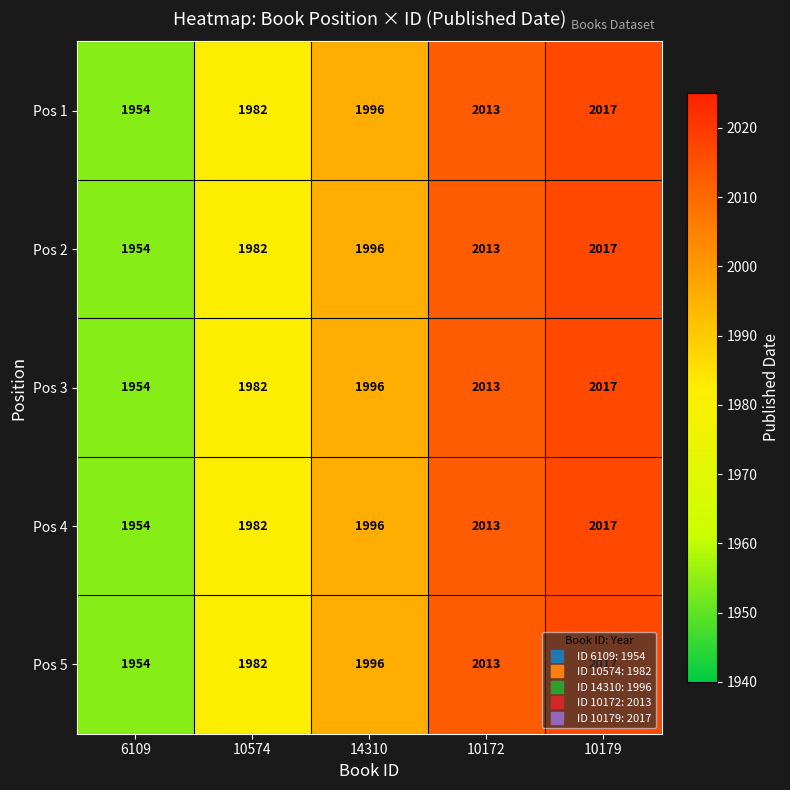

What is the average value of the Pos 5 series?

1992